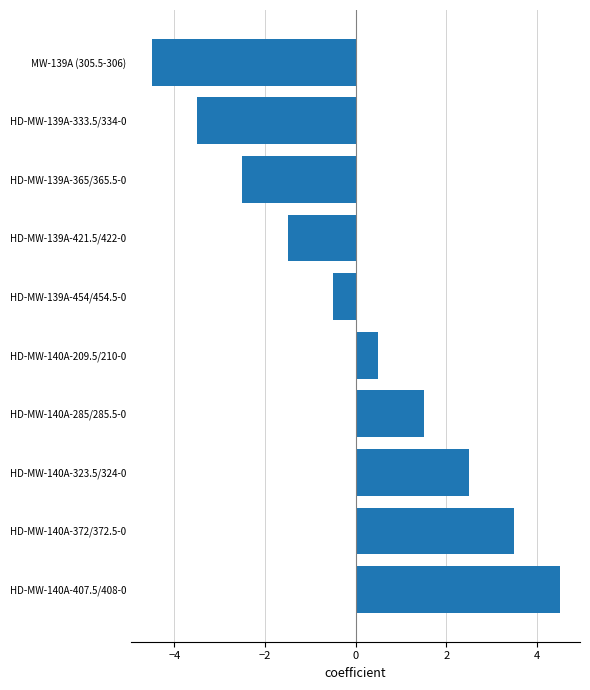

List the labels in order of value, largest first.

HD-MW-140A-407.5/408-0, HD-MW-140A-372/372.5-0, HD-MW-140A-323.5/324-0, HD-MW-140A-285/285.5-0, HD-MW-140A-209.5/210-0, HD-MW-139A-454/454.5-0, HD-MW-139A-421.5/422-0, HD-MW-139A-365/365.5-0, HD-MW-139A-333.5/334-0, MW-139A (305.5-306)